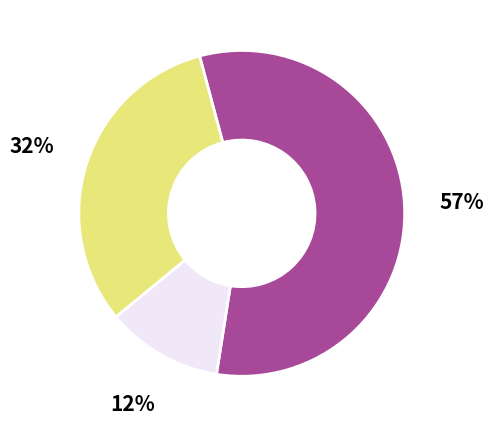

To the nearest percent, what is the average slice percentage?

33%